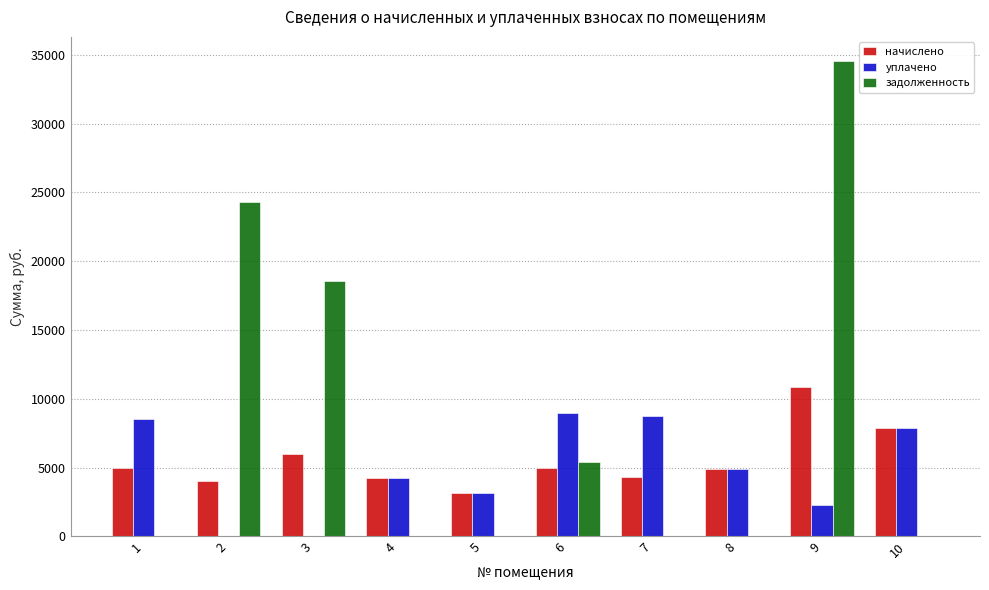

True or false: уплачено has a value of 10980.1 at 10.

False